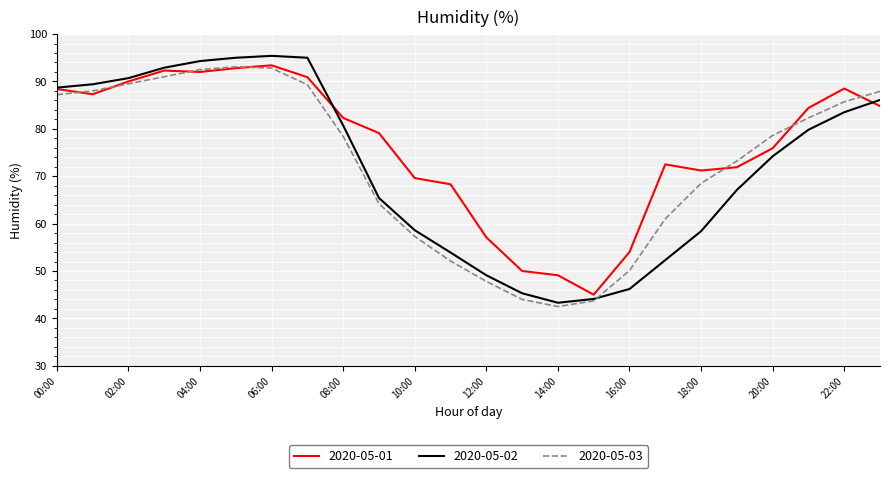

Which series has the largest total across all categories?

2020-05-01